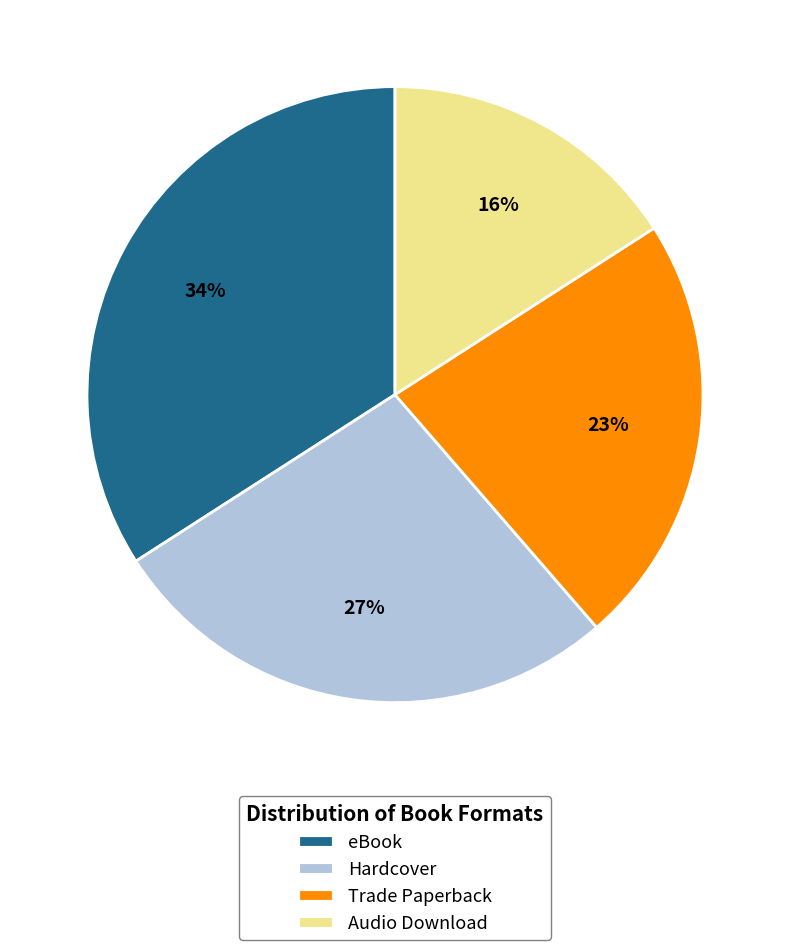

Is the sum of Audio Download and Trade Paperback greater than half?

No